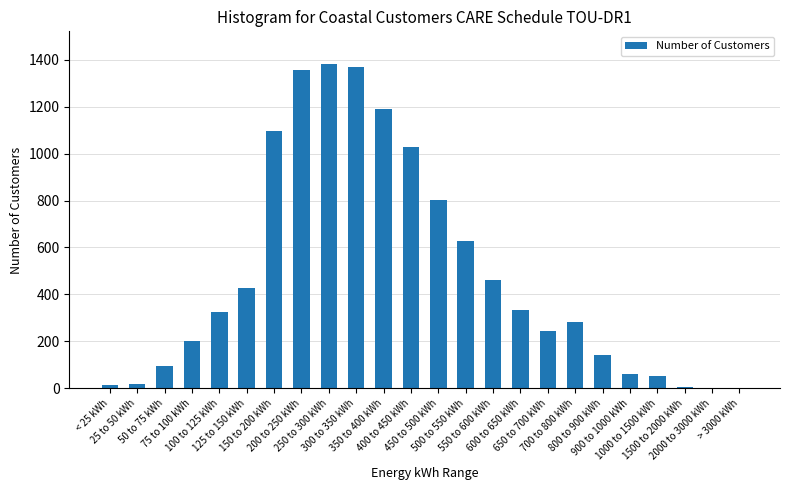

What is the sum of all values?

11519